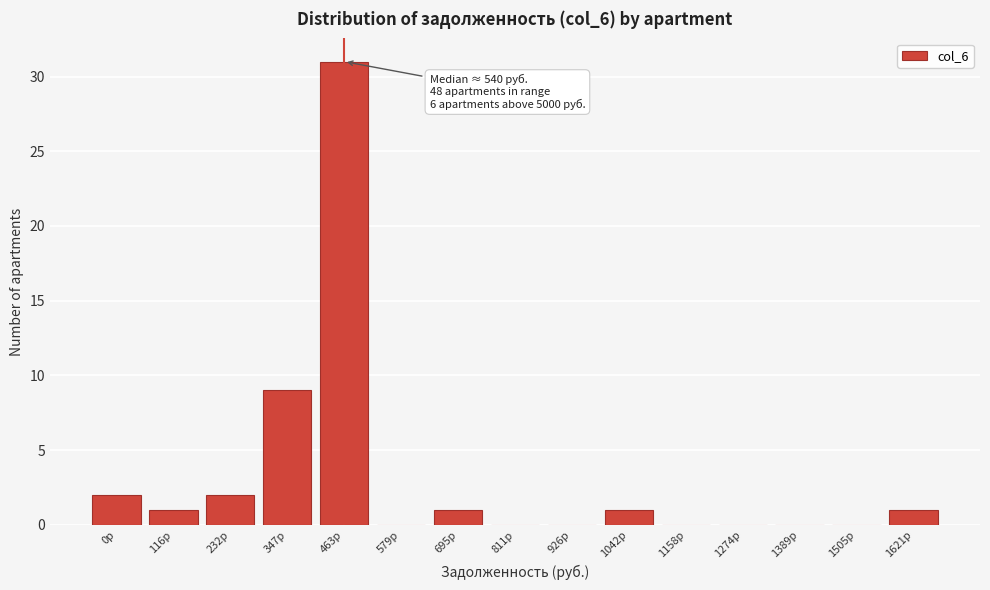

Reading left to right, transcribe all the data shown in this chart.

0р=2	116р=1	232р=2	347р=9	463р=31	579р=0	695р=1	811р=0	926р=0	1042р=1	1158р=0	1274р=0	1389р=0	1505р=0	1621р=1